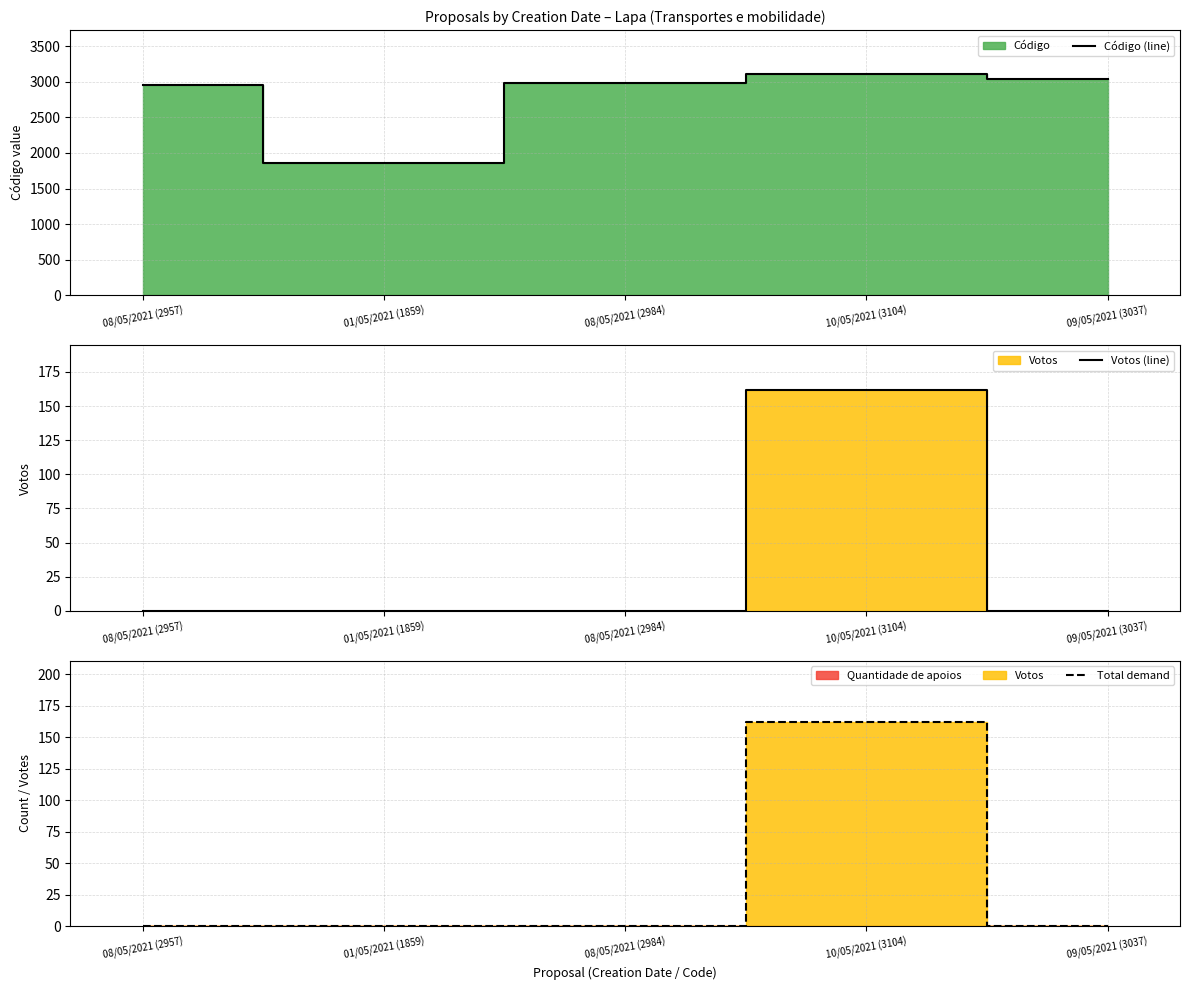

True or false: Código (line) has a value of 2957 at 08/05/2021 (2957).

True